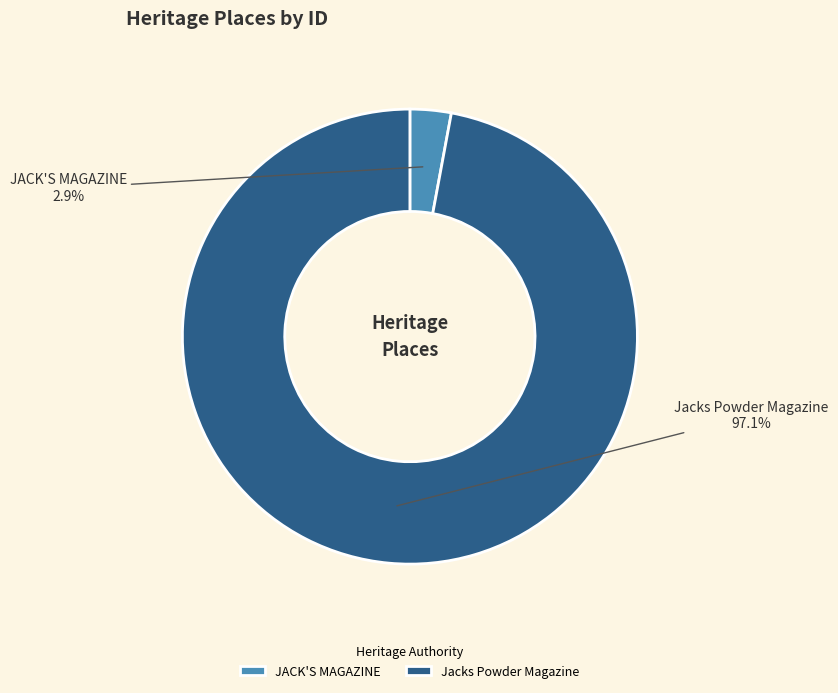

Is it true that Jacks Powder Magazine is 97% of the pie?

True